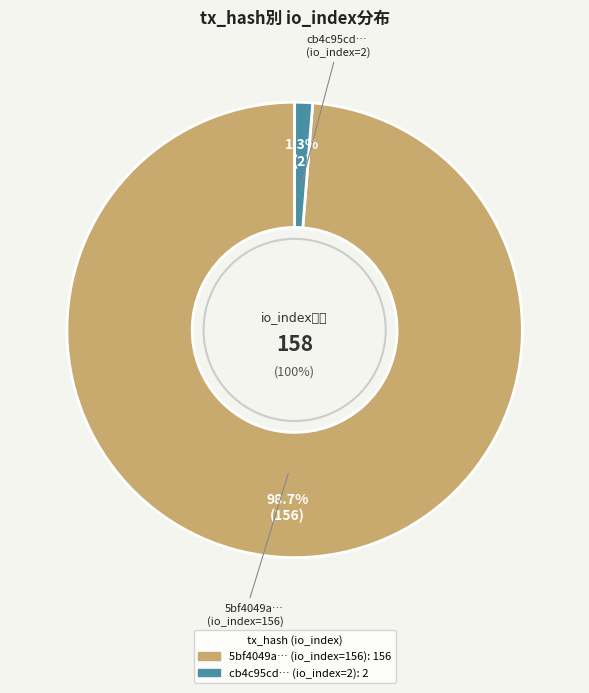

How many slices are in this pie chart?

2